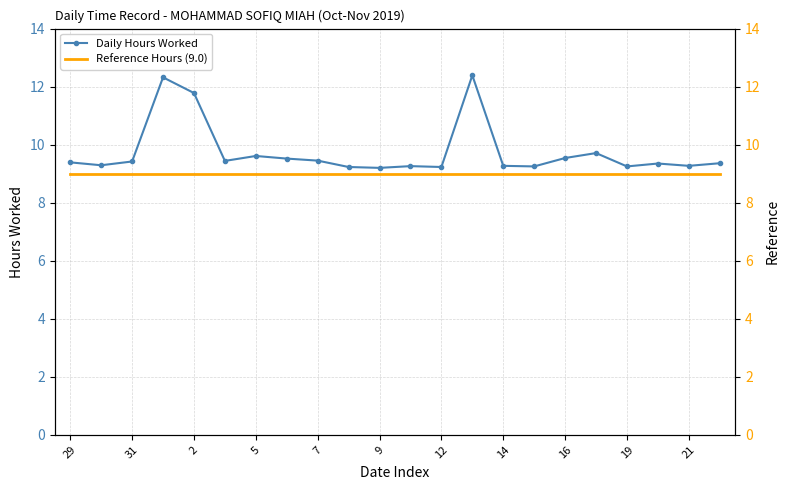

True or false: Daily Hours Worked has more than 2 interior local peaks.

True